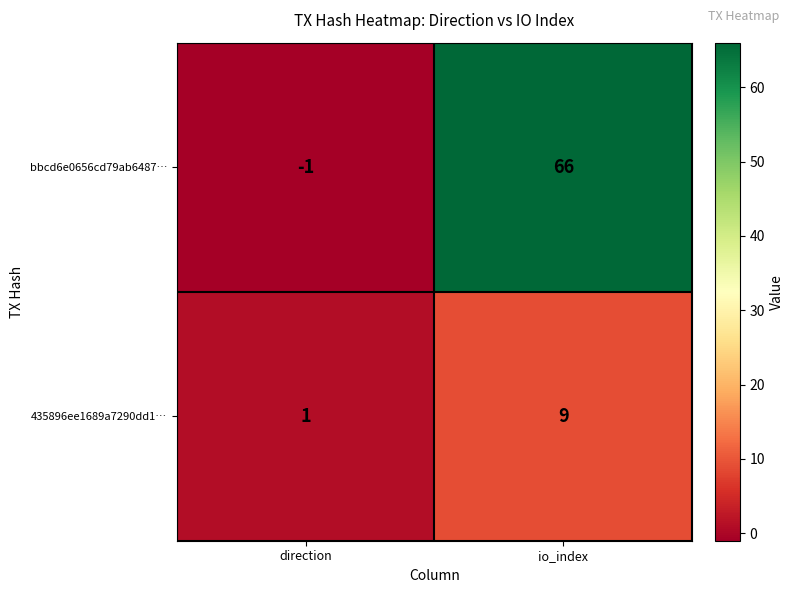

Reading right to left, extract all data points from this chart.

bbcd6e0656cd79ab6487…: io_index=66	direction=-1
435896ee1689a7290dd1…: io_index=9	direction=1